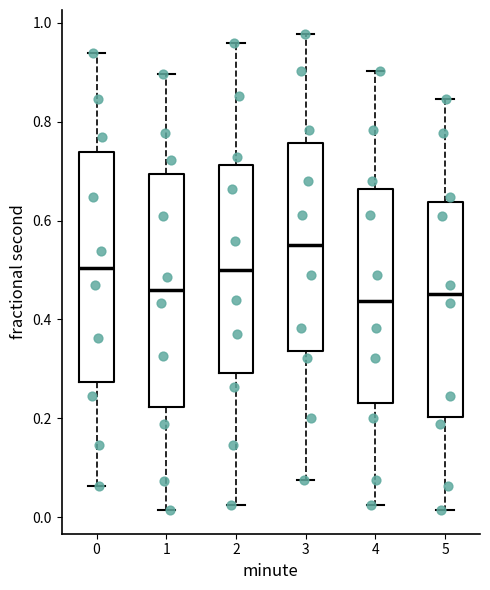

Reading left to right, transcribe this box plot: for each box, give where its median line is, the range the box spans, and where its two whiskers end, as read against the y-axis. The values are not printed on the chart, so give them approximately, as read against the axis.

0: median 0.50, box 0.28 to 0.74, whiskers 0.06 to 0.94
1: median 0.46, box 0.22 to 0.70, whiskers 0.02 to 0.90
2: median 0.50, box 0.30 to 0.72, whiskers 0.02 to 0.96
3: median 0.56, box 0.34 to 0.76, whiskers 0.08 to 0.98
4: median 0.44, box 0.24 to 0.66, whiskers 0.02 to 0.90
5: median 0.46, box 0.20 to 0.64, whiskers 0.02 to 0.84